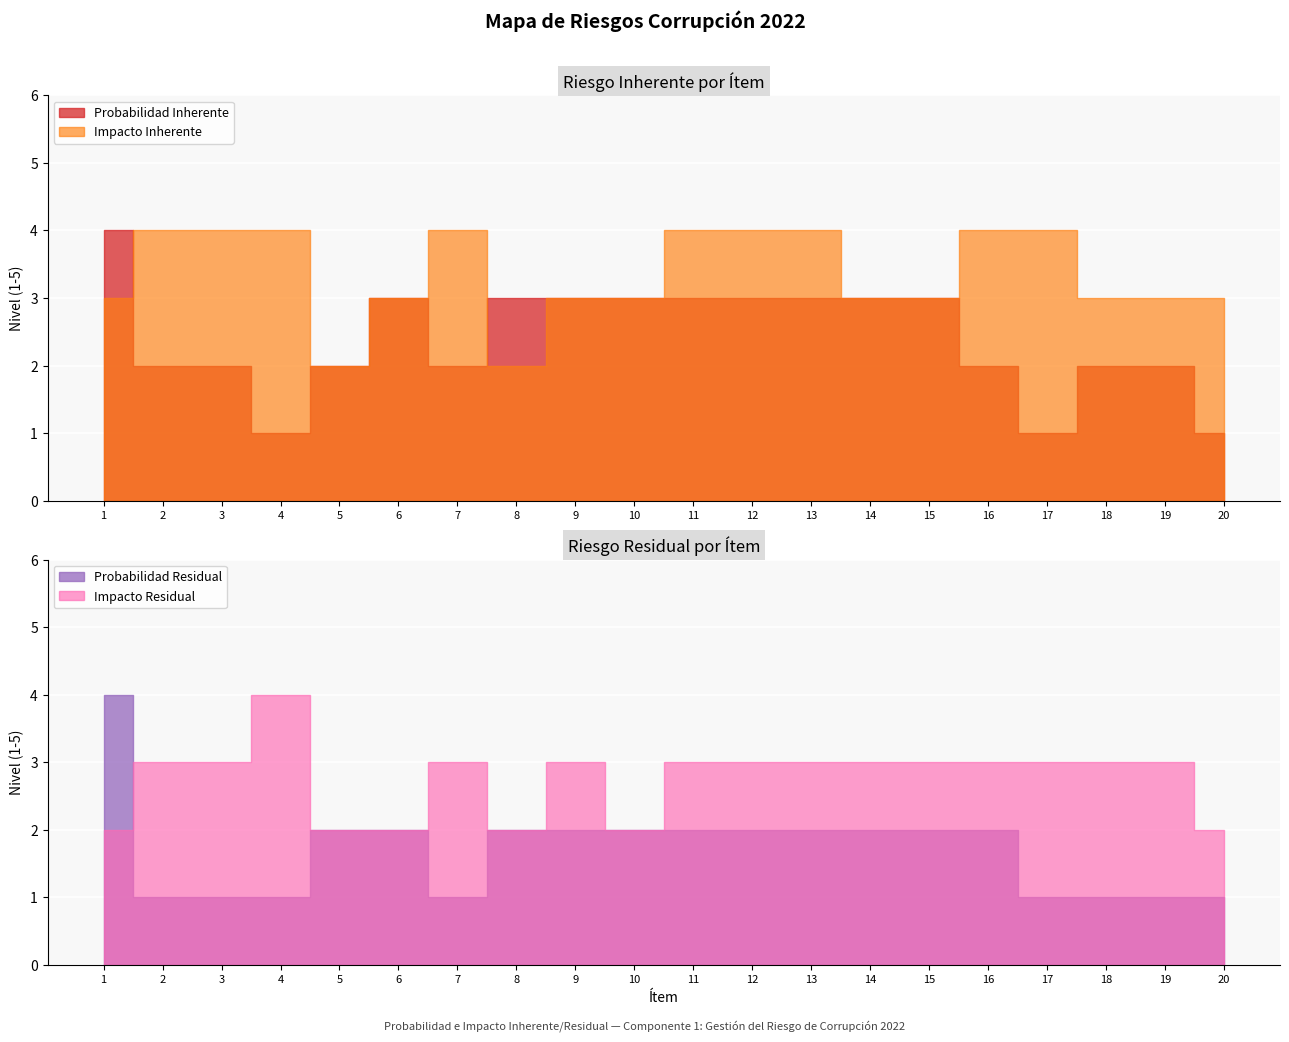

At which category does Probabilidad Inherente reach its first local peak?

6